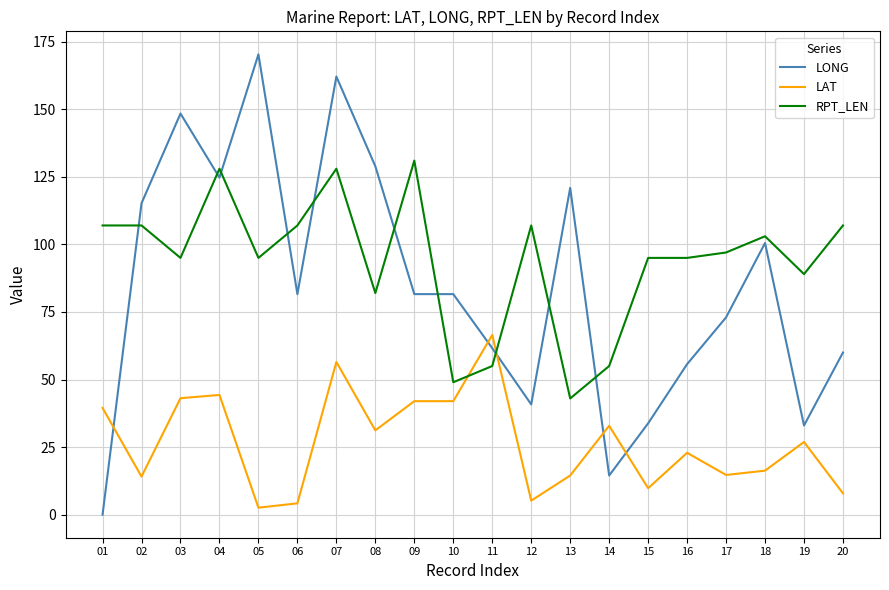

At which category does LONG reach its first local peak?

03